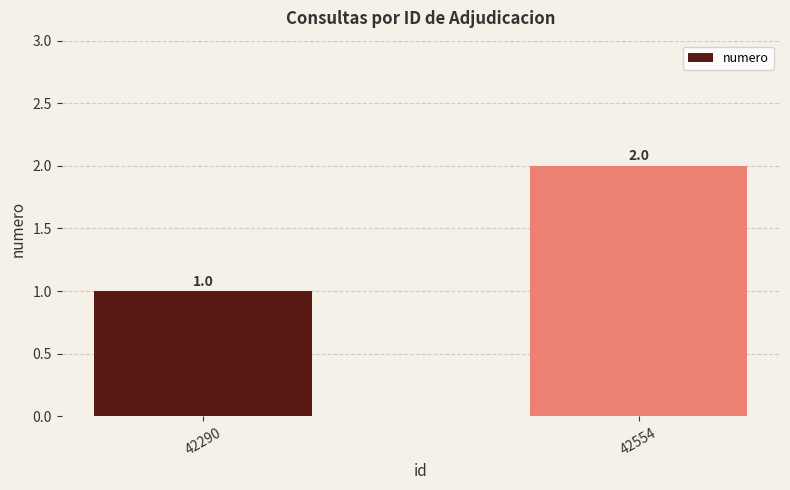

Rank the categories by value from lowest to highest.

42290, 42554